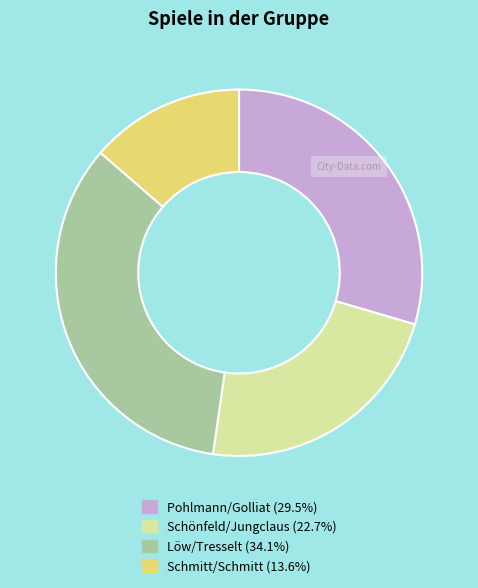

Is Schönfeld/Jungclaus the majority of the pie?

No